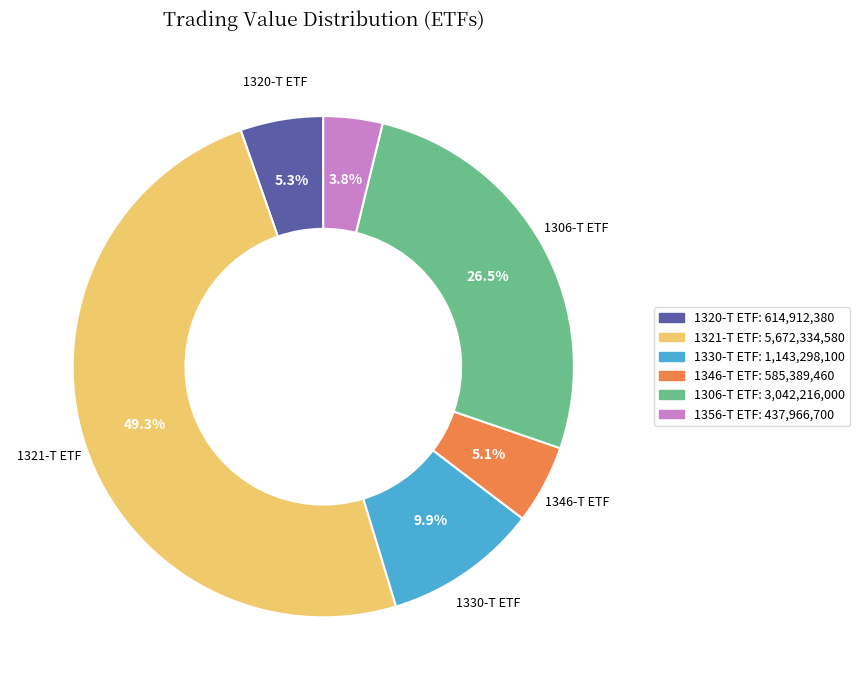

Between 1320-T and 1306-T, which is larger?

1306-T